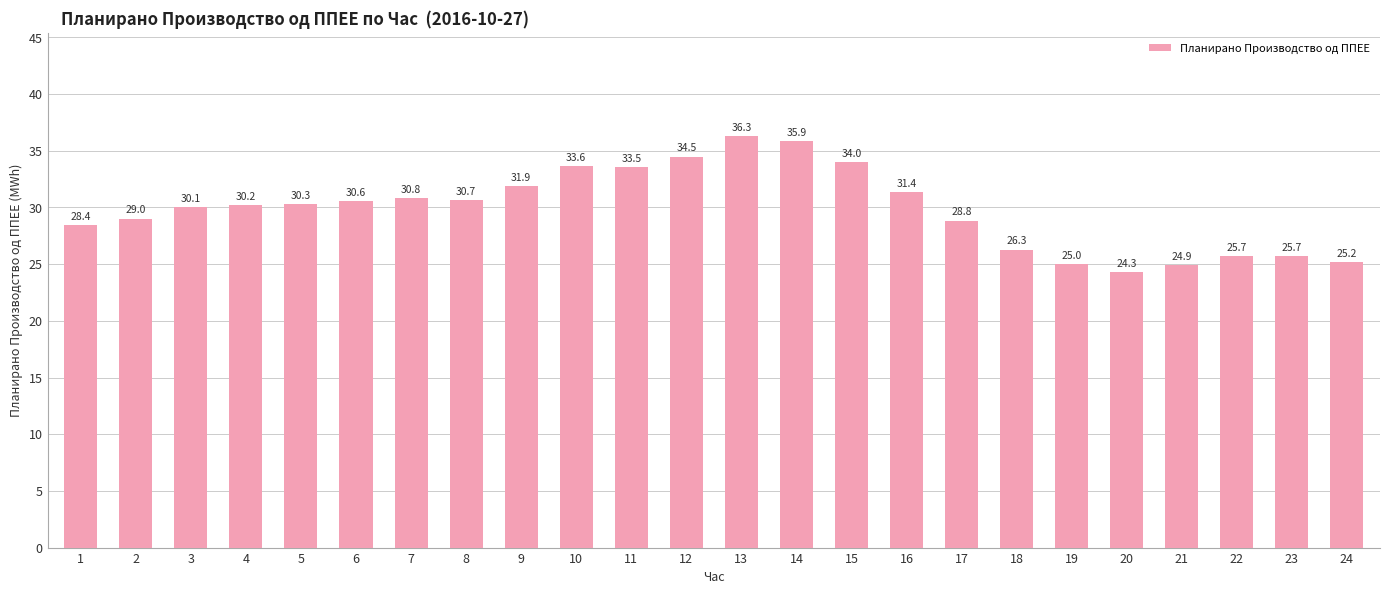

What is the difference between the second highest and minimum values?

11.6